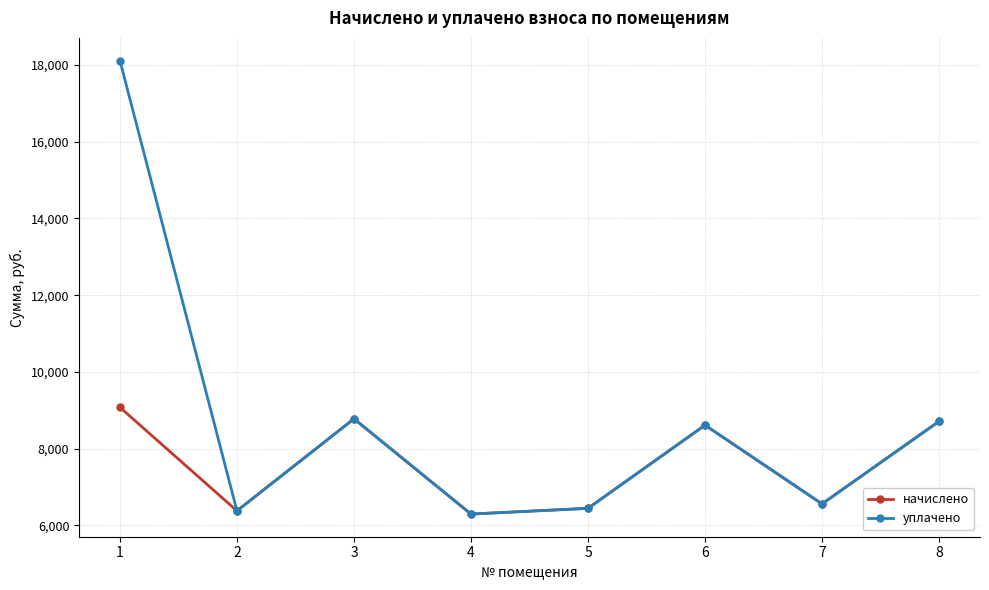

List the series in order of their peak value, lowest first.

начислено, уплачено